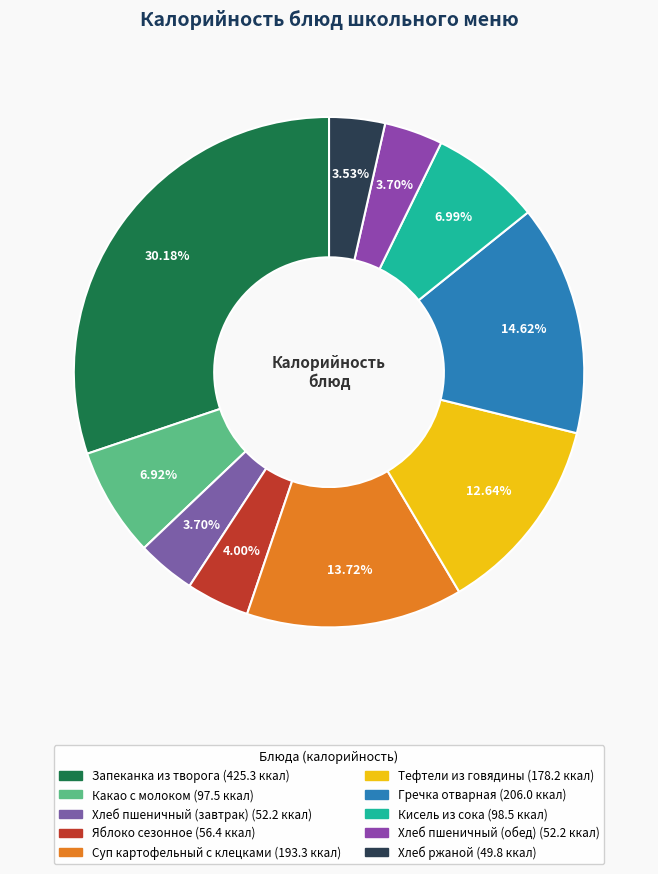

What percentage do Хлеб пшеничный (обед) and Суп картофельный с клецками together represent?

17.4%